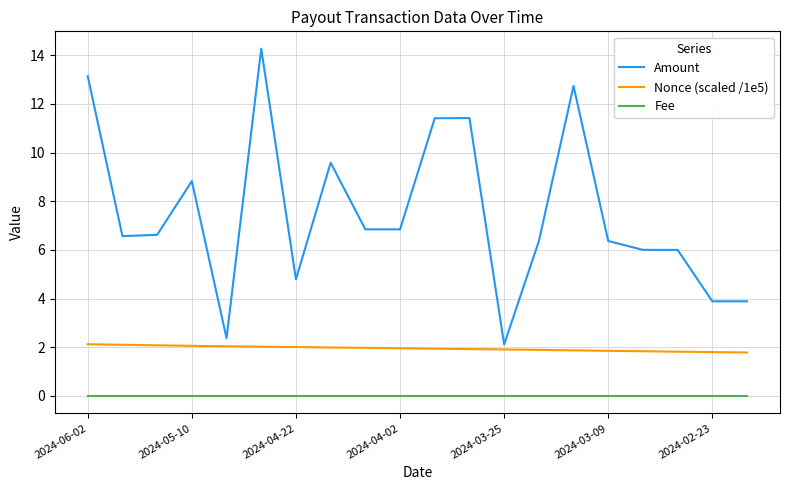

Which series has the widest spread of values?

Amount